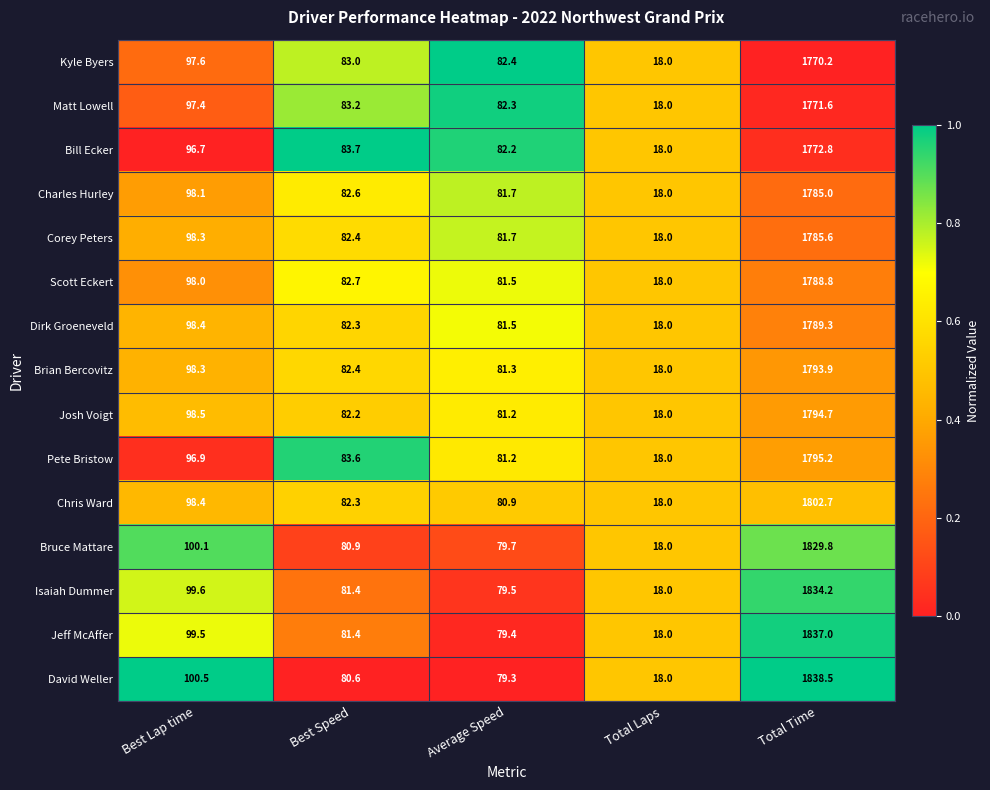

What is the difference between the maximum and minimum values in the Bill Ecker series?

1754.8